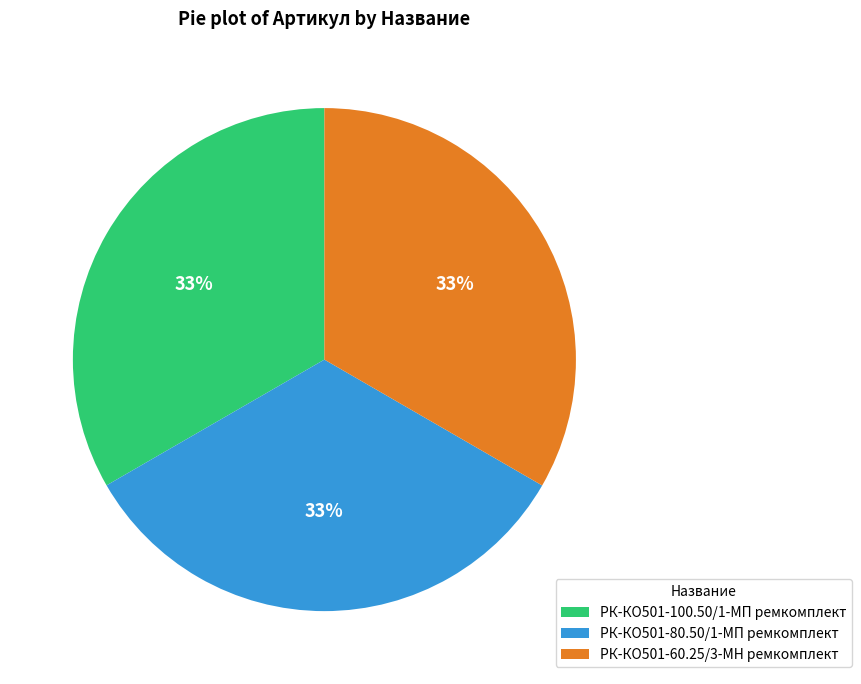

Approximately how many times larger is the value at РК-КО501-100.50/1-МП ремкомплект compared to РК-КО501-60.25/3-МН ремкомплект?

1.0